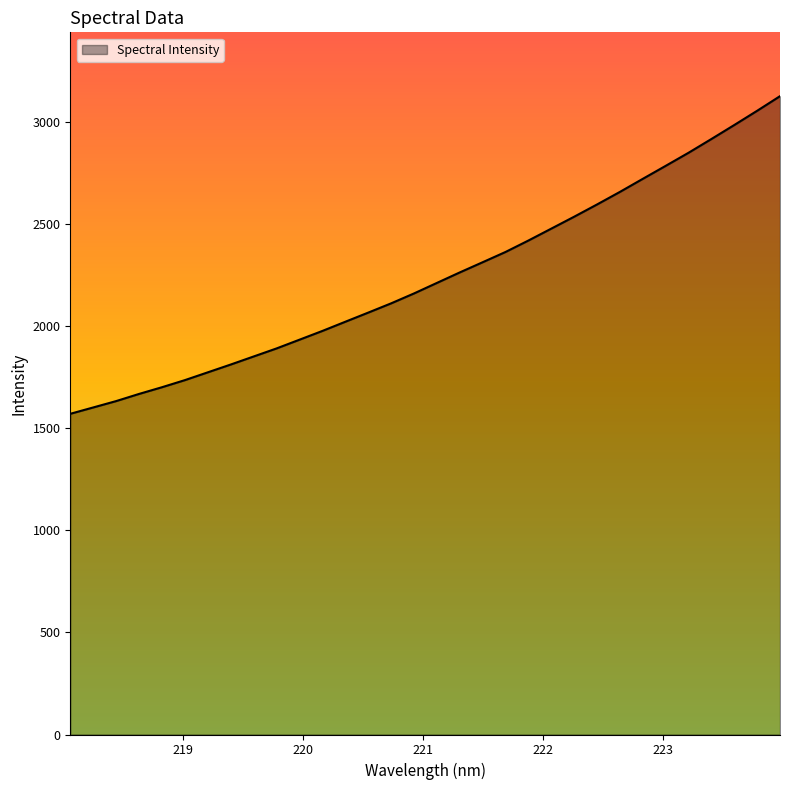

What is the greatest value displayed?

3126.7